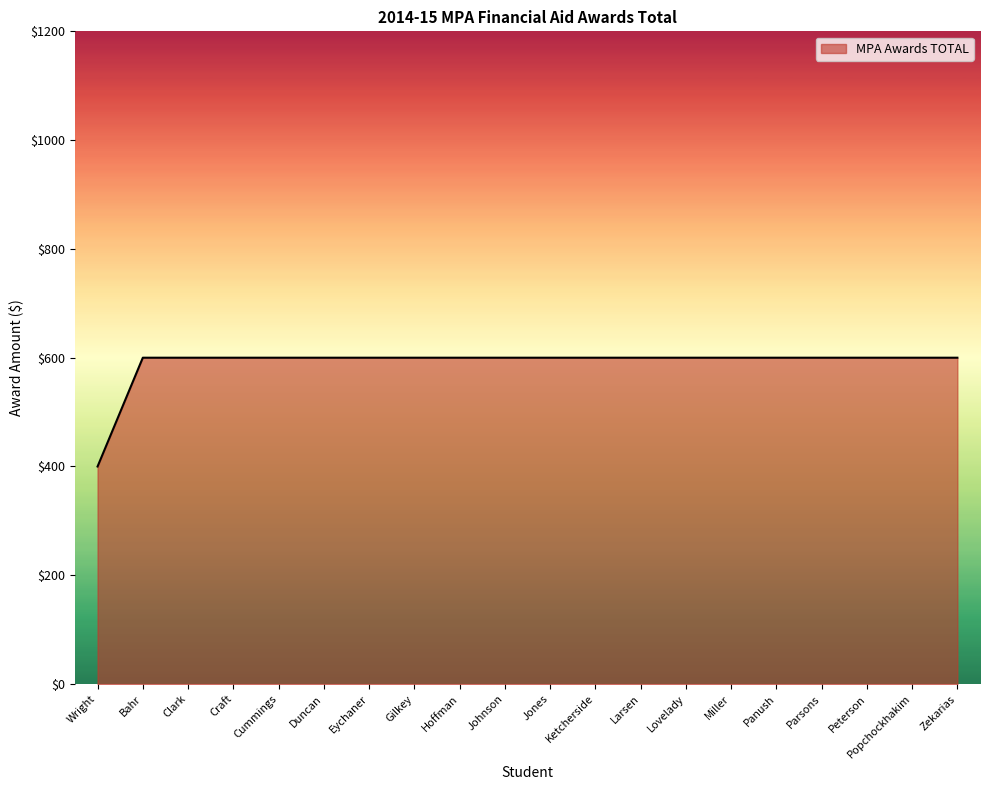

Reading left to right, list all the values displayed in this chart.

Wright=400	Bahr=600	Clark=600	Craft=600	Cummings=600	Duncan=600	Eychaner=600	Gilkey=600	Hoffman=600	Johnson=600	Jones=600	Ketcherside=600	Larsen=600	Lovelady=600	Miller=600	Panush=600	Parsons=600	Peterson=600	Popchockhakim=600	Zekarias=600